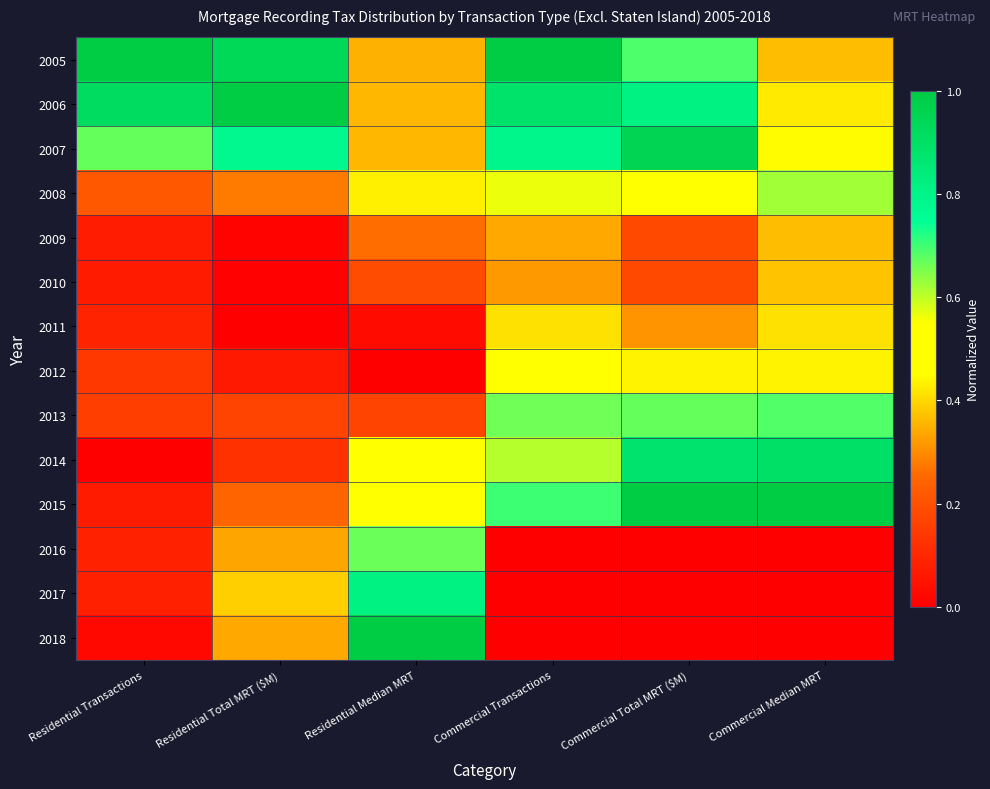

Reading left to right, what are all the values shown in this chart?

2005: Residential Transactions=1.0	Residential Total MRT ($M)=0.9	Residential Median MRT=0.3	Commercial Transactions=1.0	Commercial Total MRT ($M)=0.7	Commercial Median MRT=0.4
2006: Residential Transactions=0.9	Residential Total MRT ($M)=1.0	Residential Median MRT=0.4	Commercial Transactions=0.9	Commercial Total MRT ($M)=0.8	Commercial Median MRT=0.4
2007: Residential Transactions=0.7	Residential Total MRT ($M)=0.8	Residential Median MRT=0.4	Commercial Transactions=0.8	Commercial Total MRT ($M)=1.0	Commercial Median MRT=0.4
2008: Residential Transactions=0.2	Residential Total MRT ($M)=0.3	Residential Median MRT=0.4	Commercial Transactions=0.6	Commercial Total MRT ($M)=0.5	Commercial Median MRT=0.6
2009: Residential Transactions=0.1	Residential Total MRT ($M)=0.0	Residential Median MRT=0.3	Commercial Transactions=0.3	Commercial Total MRT ($M)=0.2	Commercial Median MRT=0.4
2010: Residential Transactions=0.1	Residential Total MRT ($M)=0.0	Residential Median MRT=0.2	Commercial Transactions=0.3	Commercial Total MRT ($M)=0.2	Commercial Median MRT=0.4
2011: Residential Transactions=0.1	Residential Total MRT ($M)=0.0	Residential Median MRT=0.0	Commercial Transactions=0.4	Commercial Total MRT ($M)=0.3	Commercial Median MRT=0.4
2012: Residential Transactions=0.1	Residential Total MRT ($M)=0.1	Residential Median MRT=0.0	Commercial Transactions=0.5	Commercial Total MRT ($M)=0.4	Commercial Median MRT=0.4
2013: Residential Transactions=0.2	Residential Total MRT ($M)=0.2	Residential Median MRT=0.2	Commercial Transactions=0.7	Commercial Total MRT ($M)=0.7	Commercial Median MRT=0.7
2014: Residential Transactions=0.0	Residential Total MRT ($M)=0.1	Residential Median MRT=0.5	Commercial Transactions=0.6	Commercial Total MRT ($M)=0.9	Commercial Median MRT=0.9
2015: Residential Transactions=0.1	Residential Total MRT ($M)=0.2	Residential Median MRT=0.5	Commercial Transactions=0.7	Commercial Total MRT ($M)=1.0	Commercial Median MRT=1.0
2016: Residential Transactions=0.1	Residential Total MRT ($M)=0.3	Residential Median MRT=0.7	Commercial Transactions=0.0	Commercial Total MRT ($M)=0.0	Commercial Median MRT=0.0
2017: Residential Transactions=0.1	Residential Total MRT ($M)=0.4	Residential Median MRT=0.8	Commercial Transactions=0.0	Commercial Total MRT ($M)=0.0	Commercial Median MRT=0.0
2018: Residential Transactions=0.0	Residential Total MRT ($M)=0.3	Residential Median MRT=1.0	Commercial Transactions=0.0	Commercial Total MRT ($M)=0.0	Commercial Median MRT=0.0